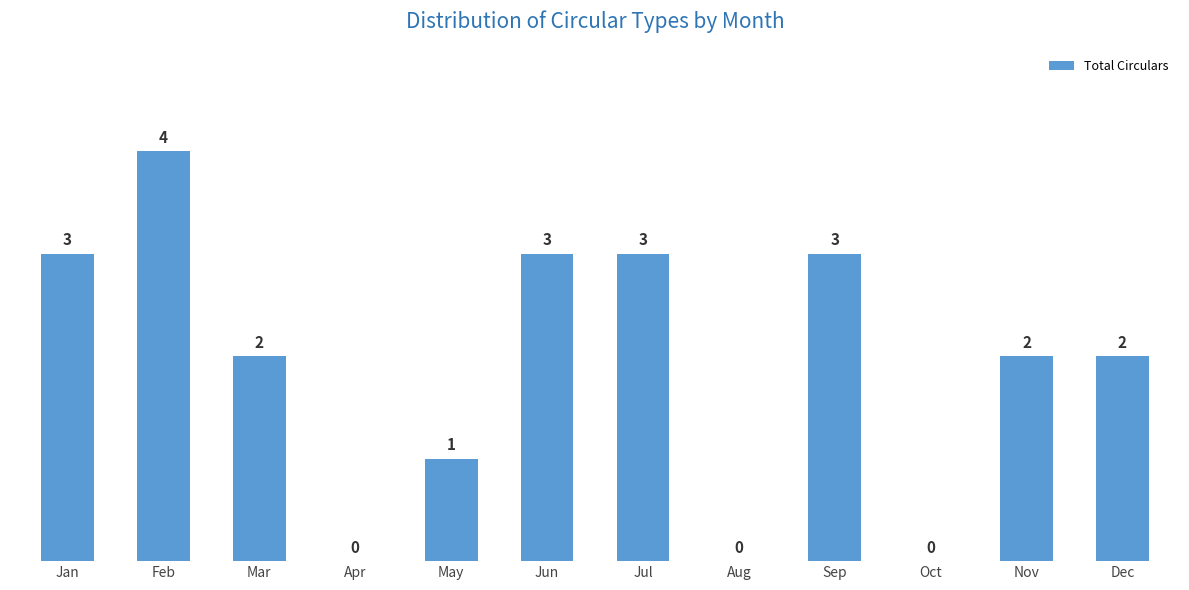

What is the sum of all values?

23